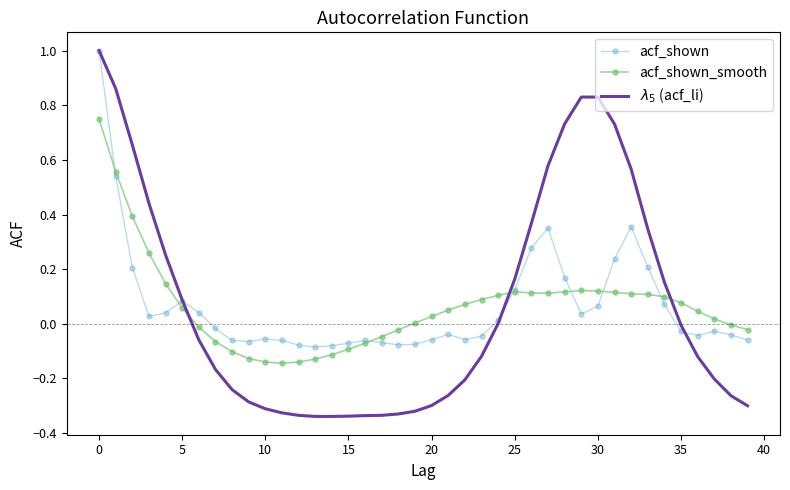

What is the greatest value displayed?

1.0